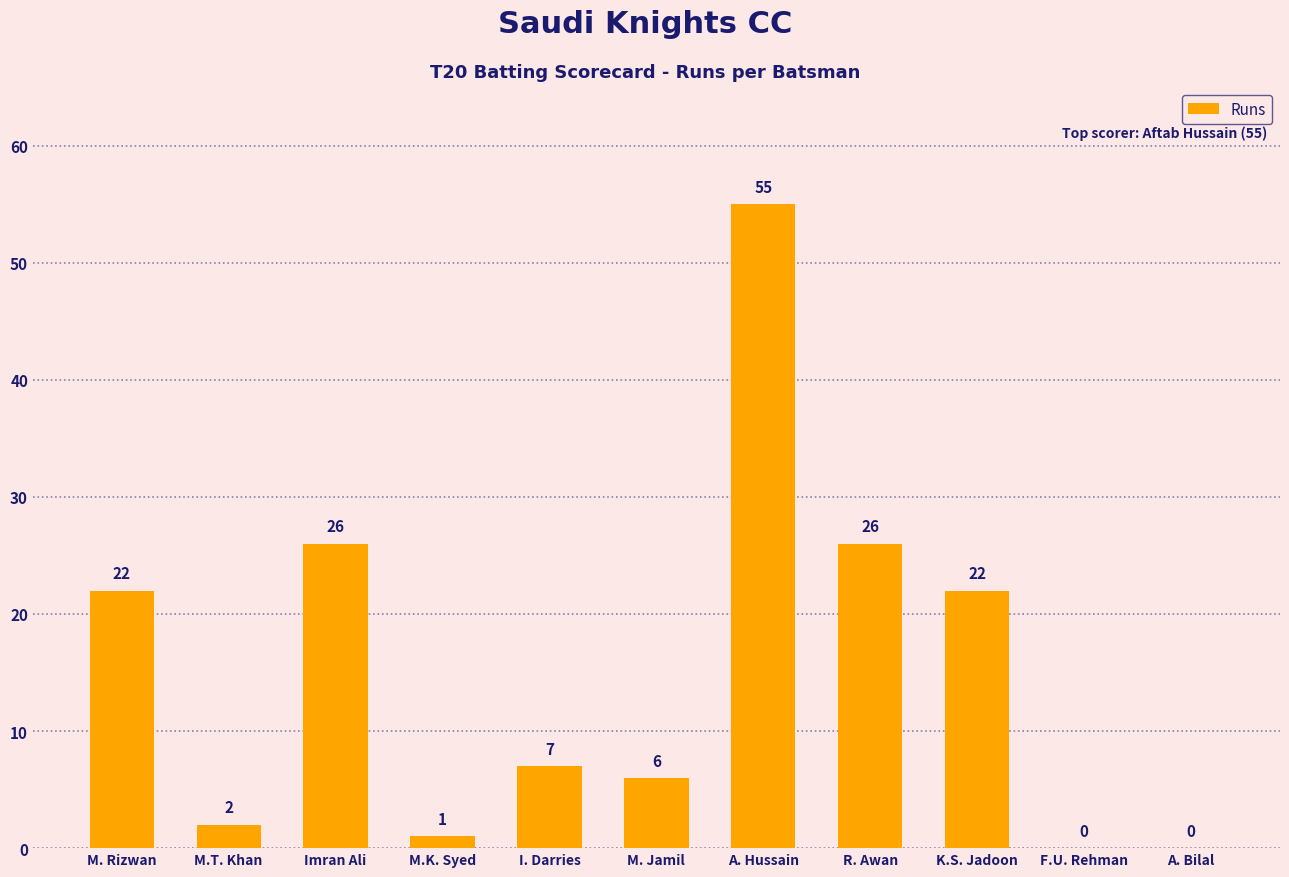

What is the sum of the values at F.U. Rehman and K.S. Jadoon?

22